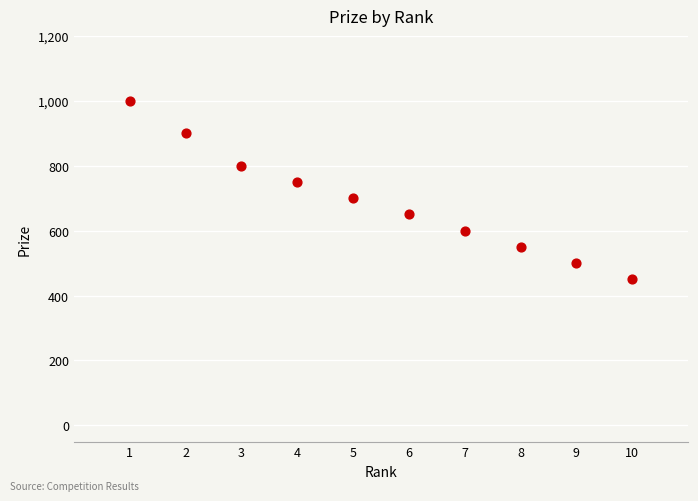

What is the range of X values (max minus min)?

9